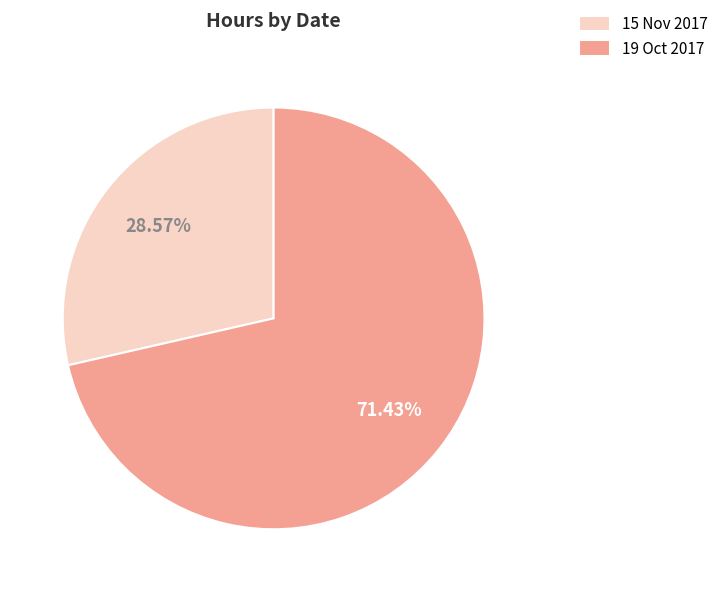

Does any single category account for the majority?

Yes